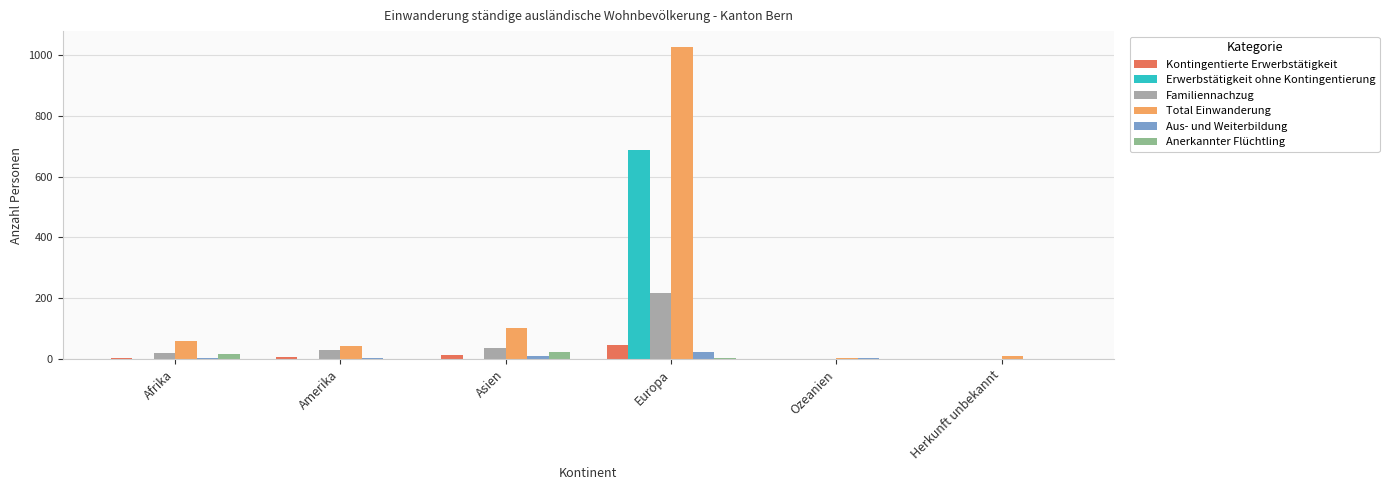

Which category has the highest value across all series?

Europa